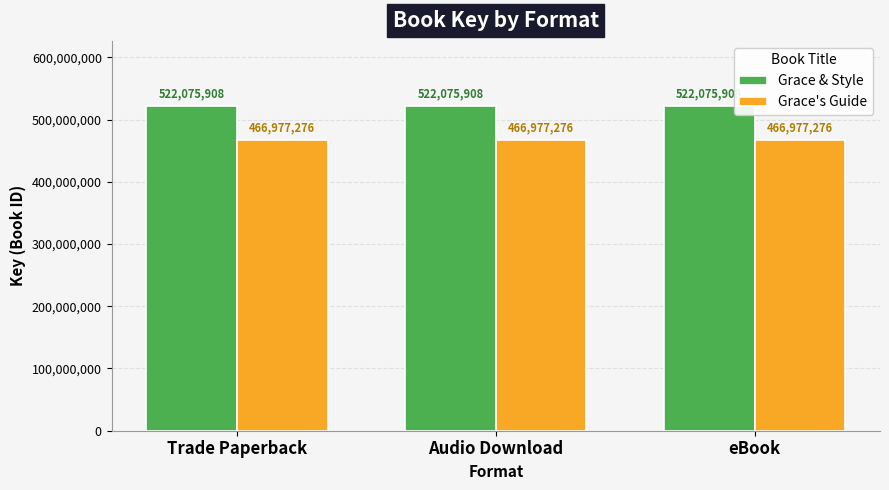

Rank the series by their average value, from lowest to highest.

Grace's Guide, Grace & Style